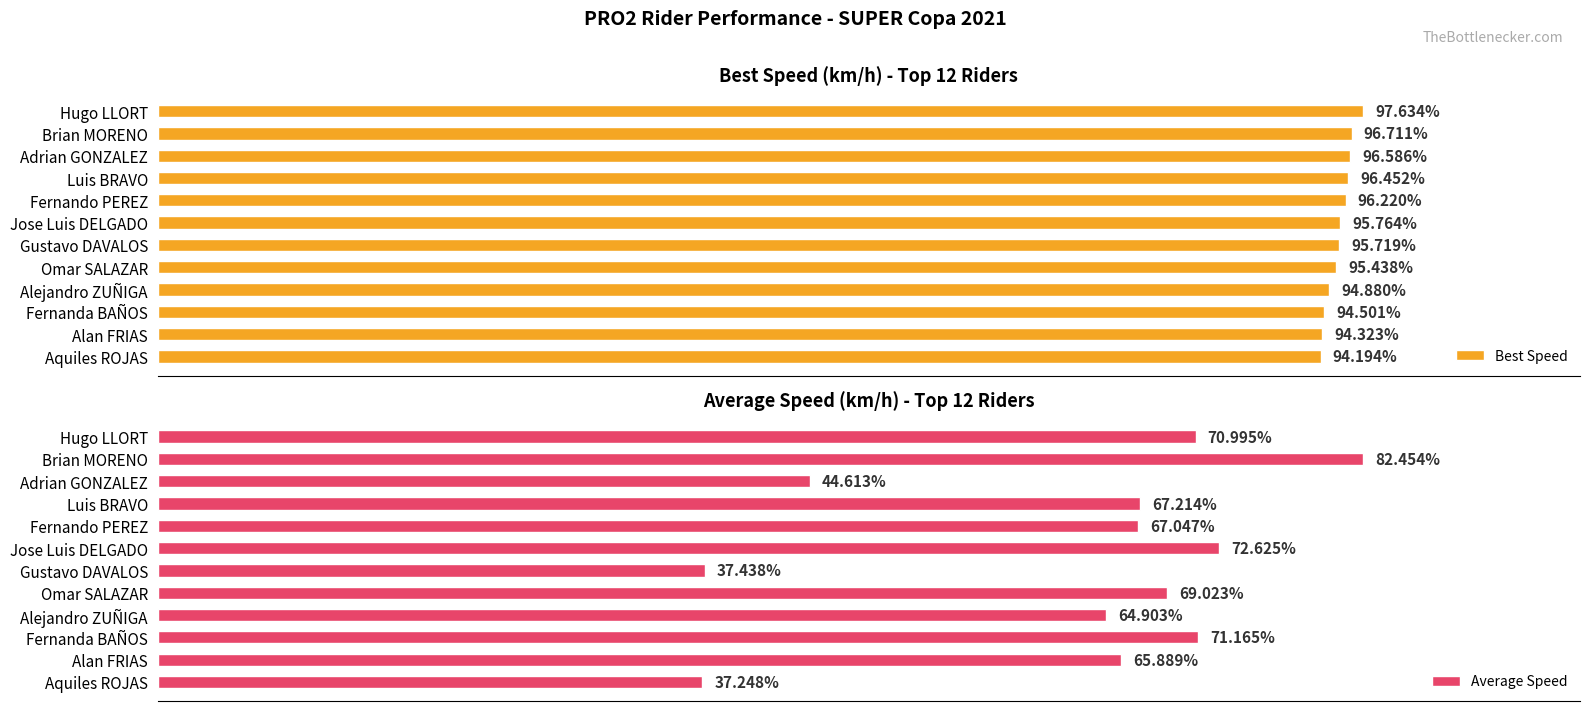

At which label is Best Speed closest to 95?

Alejandro ZUÑIGA